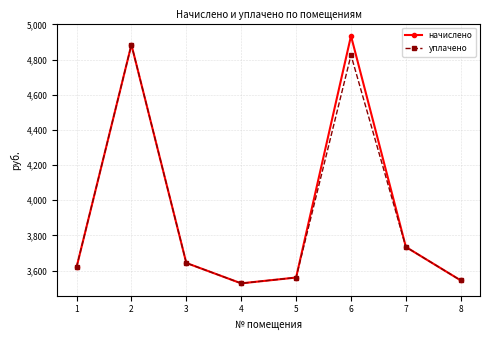

True or false: начислено has more than 0 points higher than both neighbors.

True